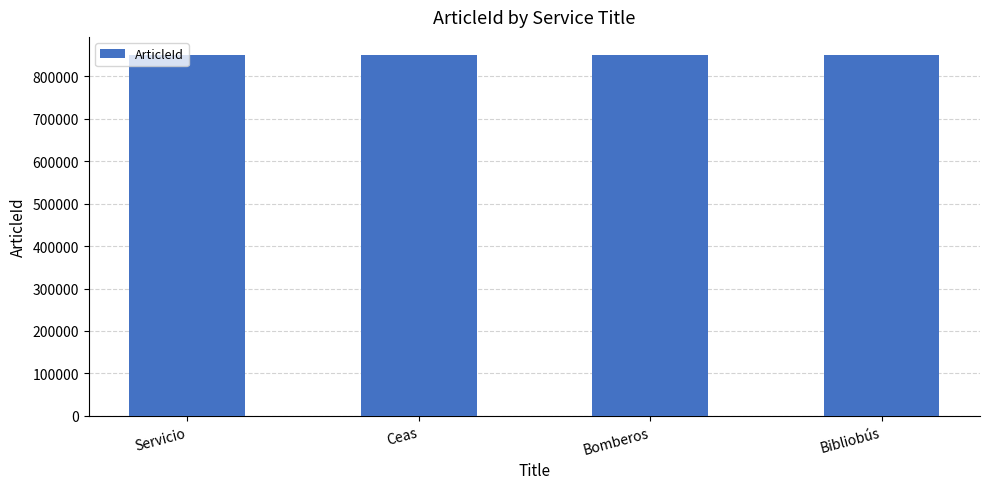

The chart shows a value of 850569 at Servicio. True or false?

True